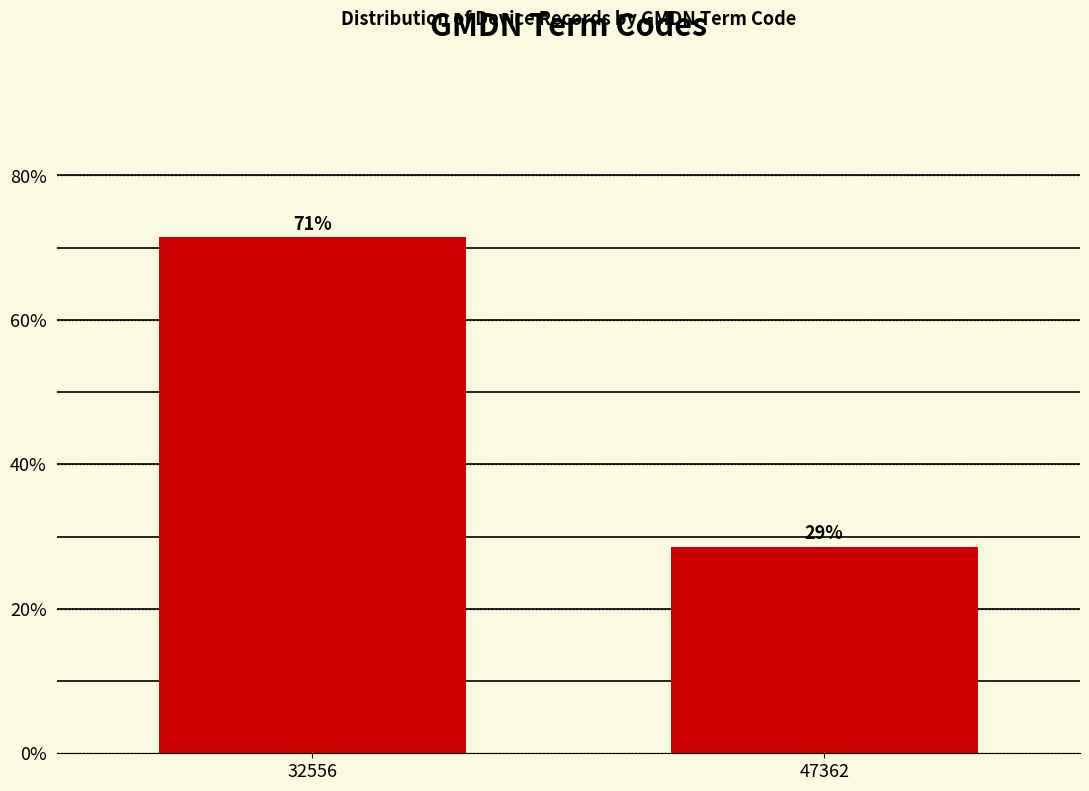

How many bars are there in total?

2